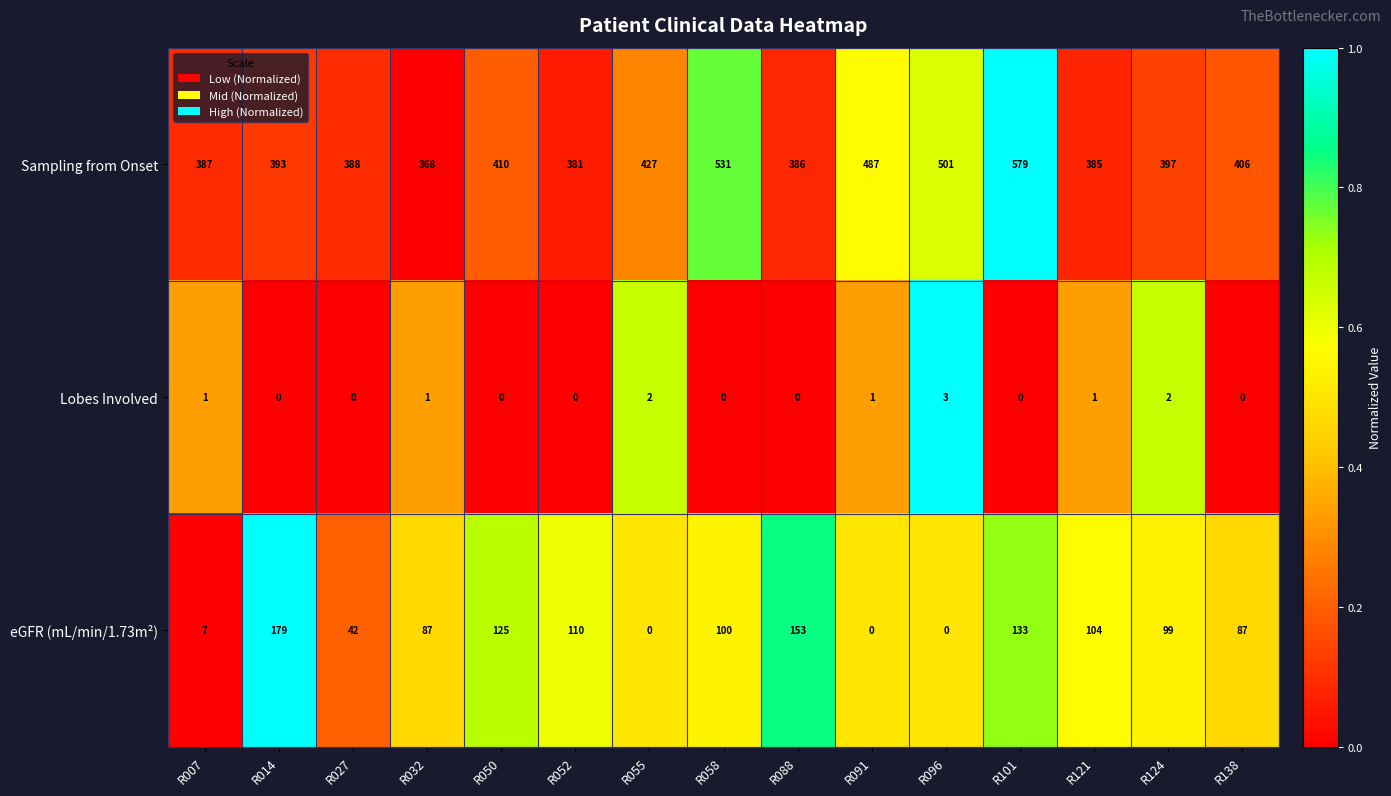

Which series has the largest total across all categories?

Sampling from Onset